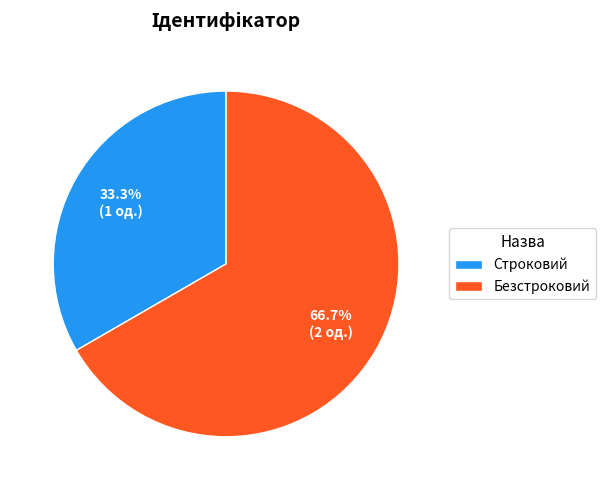

Is there any slice that represents more than half of the pie?

Yes